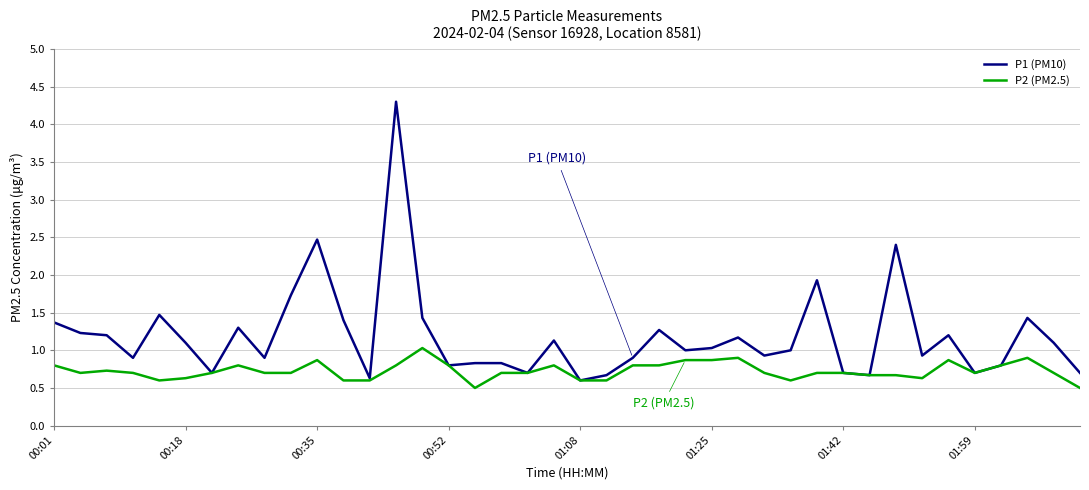

List the series in order of their peak value, lowest first.

P2 (PM2.5), P1 (PM10)